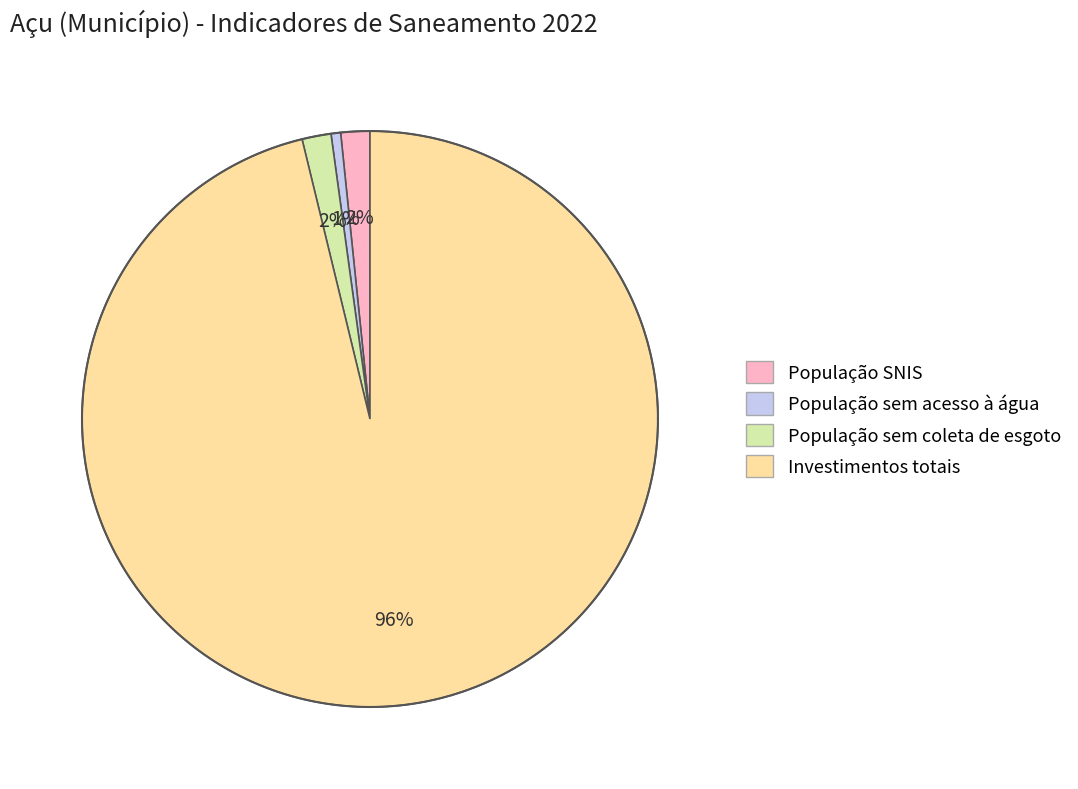

Combined, do População SNIS and População sem acesso à água account for over 50%?

No